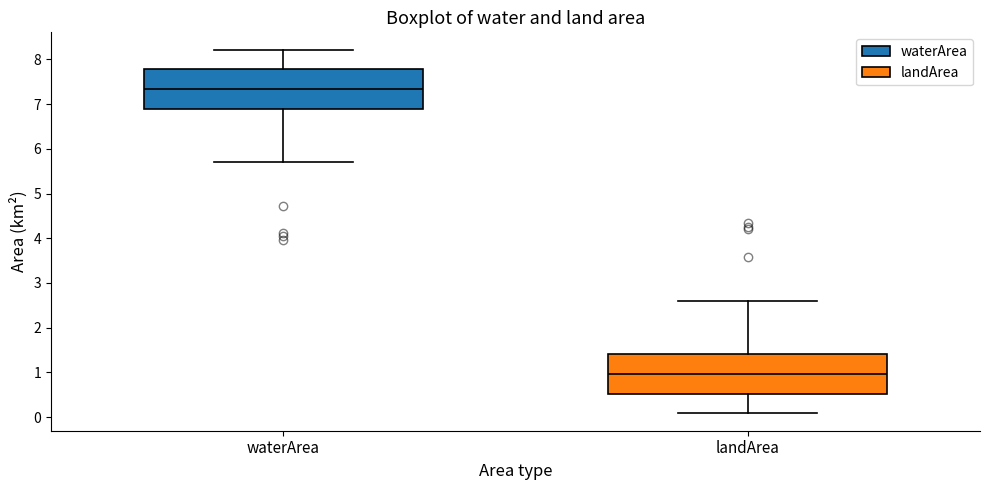

Reading left to right, transcribe this box plot: for each box, give where its median line is, the range the box spans, and where its two whiskers end, as read against the y-axis. The values are not printed on the chart, so give them approximately, as read against the axis.

waterArea: median 7.3, box 6.9 to 7.8, whiskers 5.7 to 8.2
landArea: median 1.0, box 0.5 to 1.4, whiskers 0.1 to 2.6